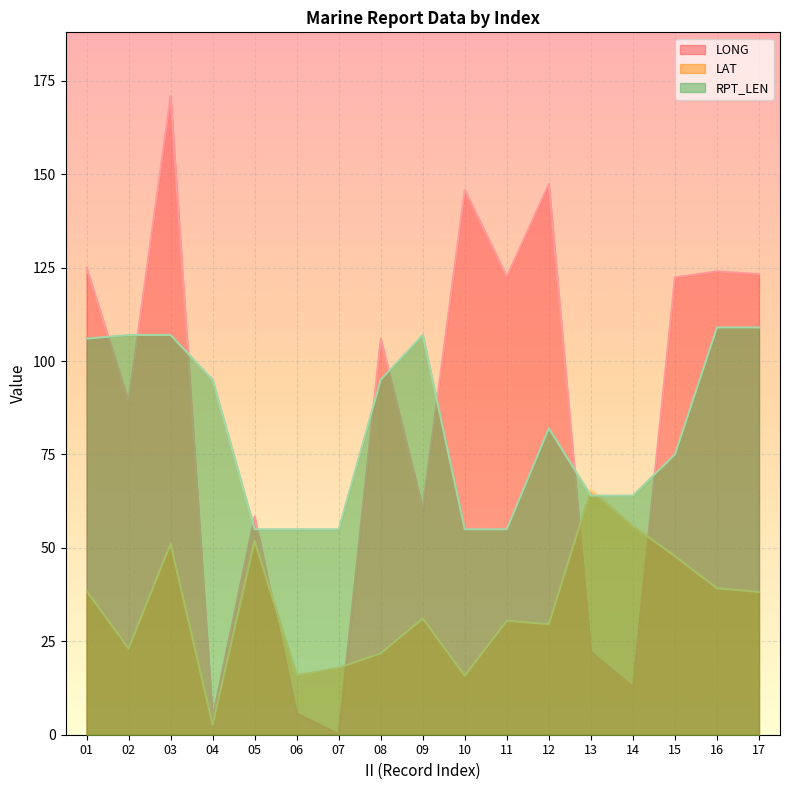

What is the value of the RPT_LEN point at the 11th from the left?

55.0